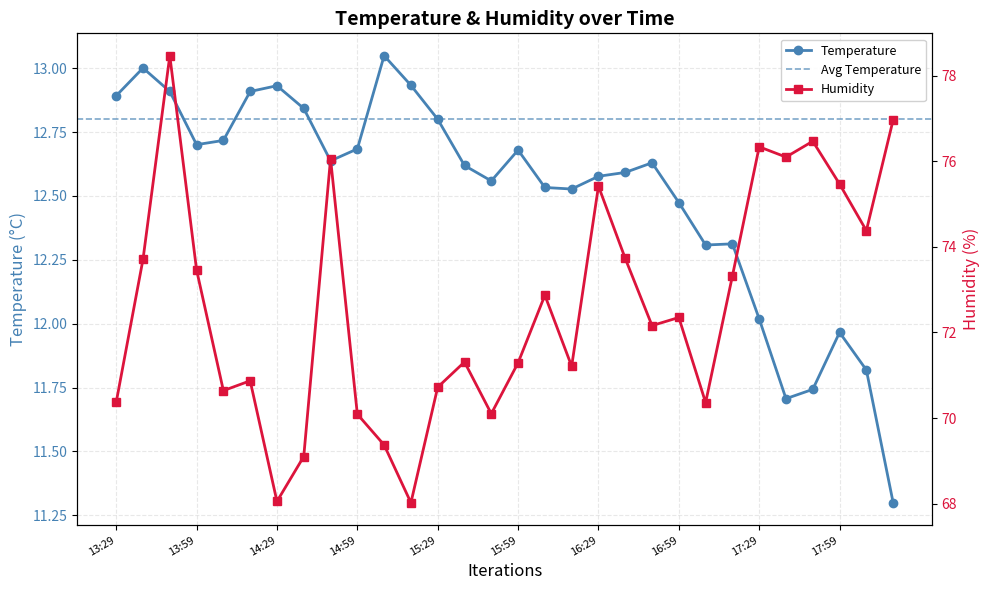

In Temperature, how many points are higher than both neighbors (excluding endpoints)?

7